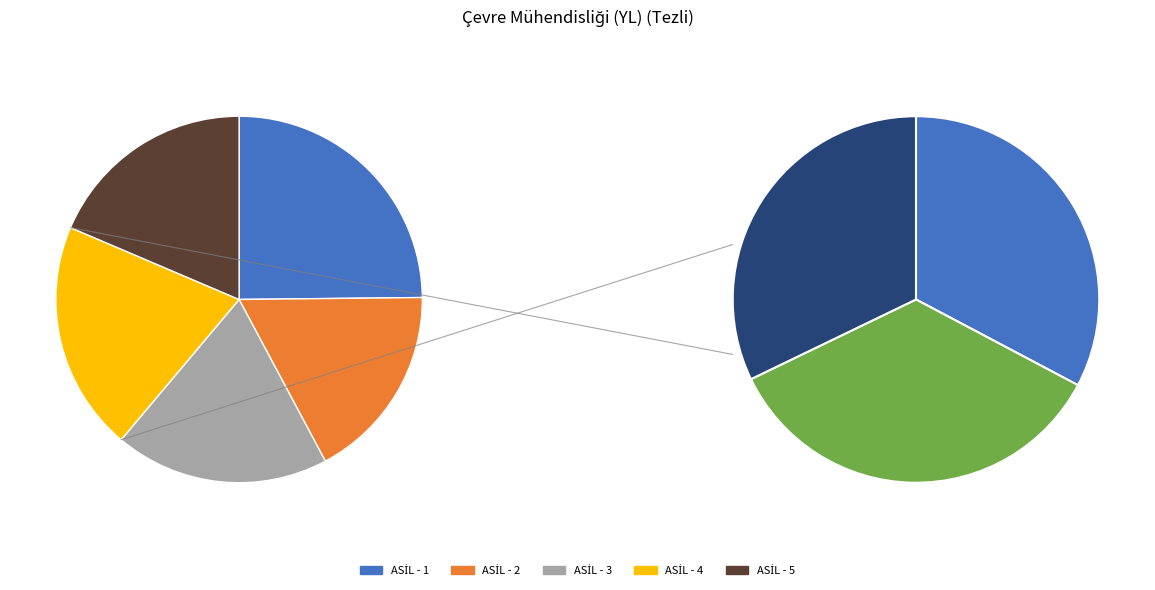

How many segments does this pie chart have?

5